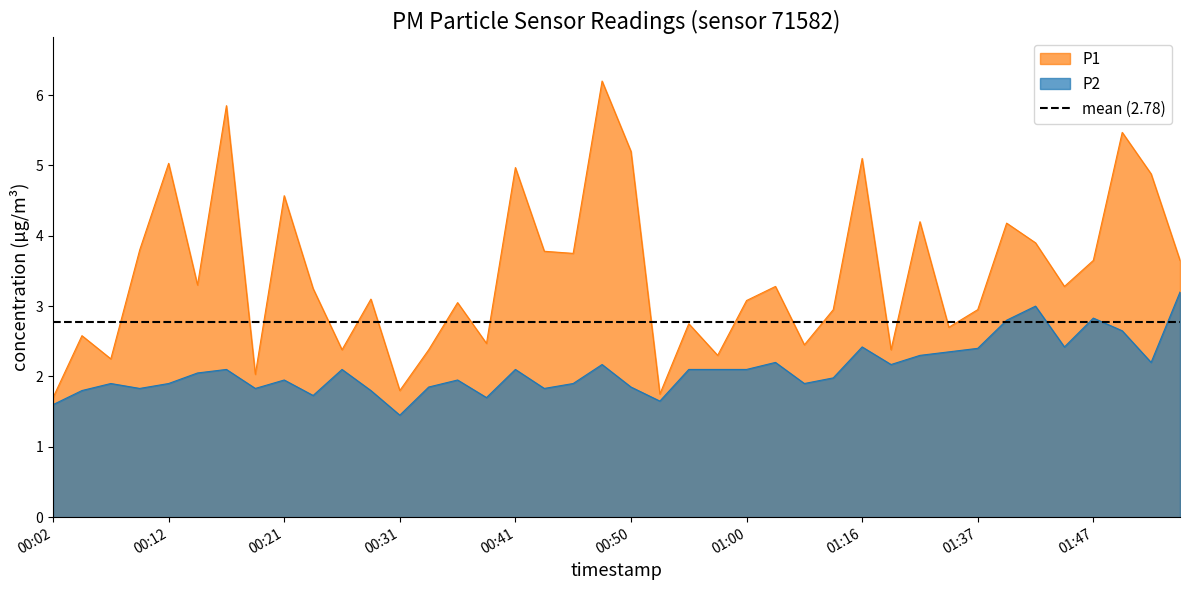

What is the difference between the maximum and minimum values in the P1 series?

4.5